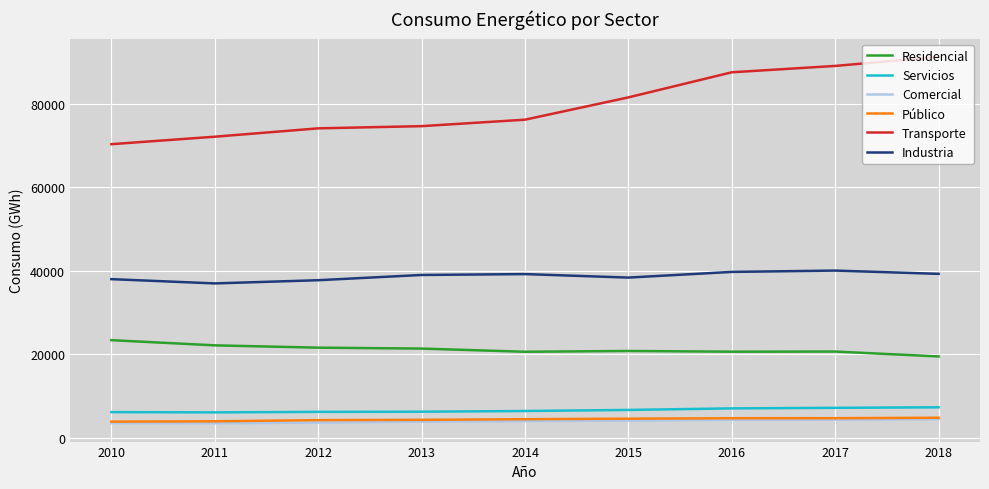

What is the greatest value displayed?

91231